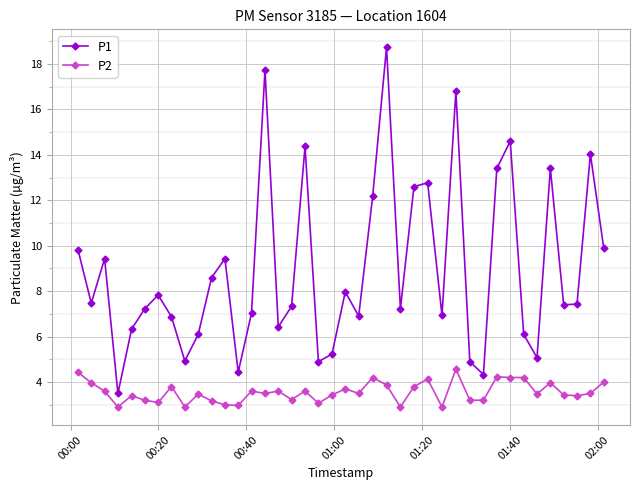

True or false: P2 and P1 cross at least once.

False